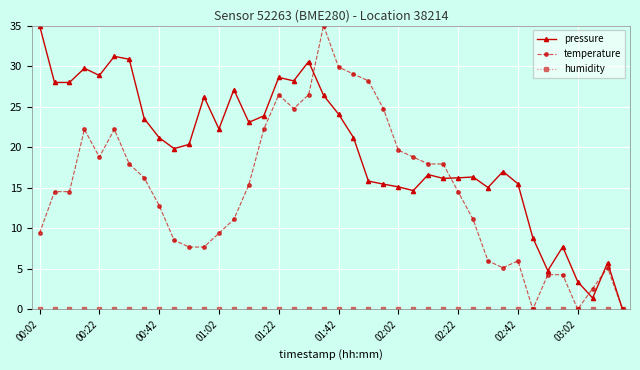

Does the chart have visible grid lines?

Yes